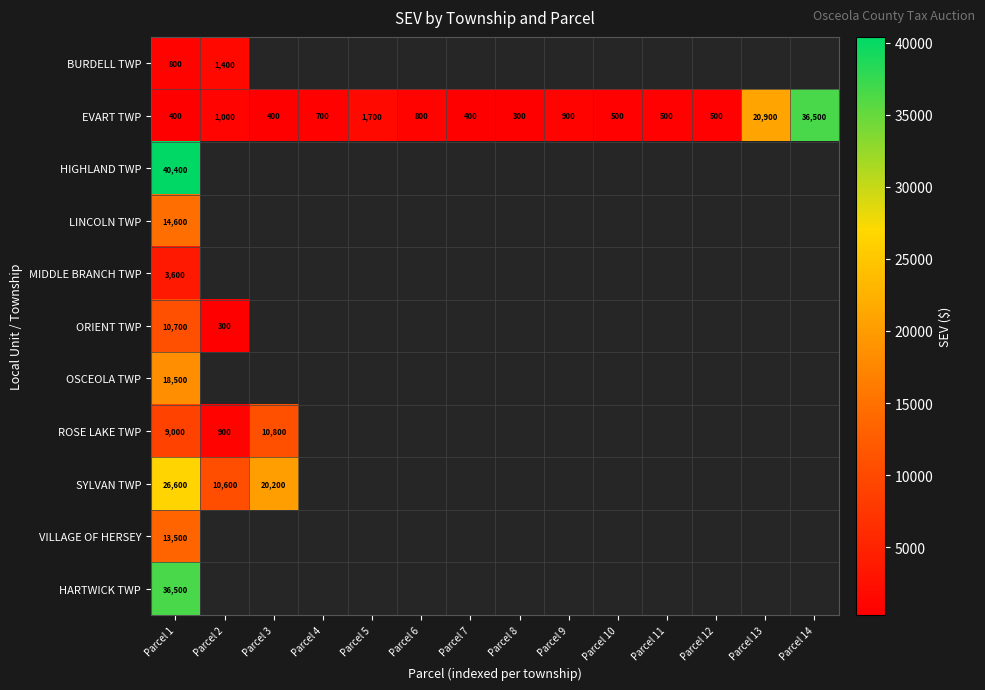

Which label corresponds to the smallest value in the chart?

Parcel 8